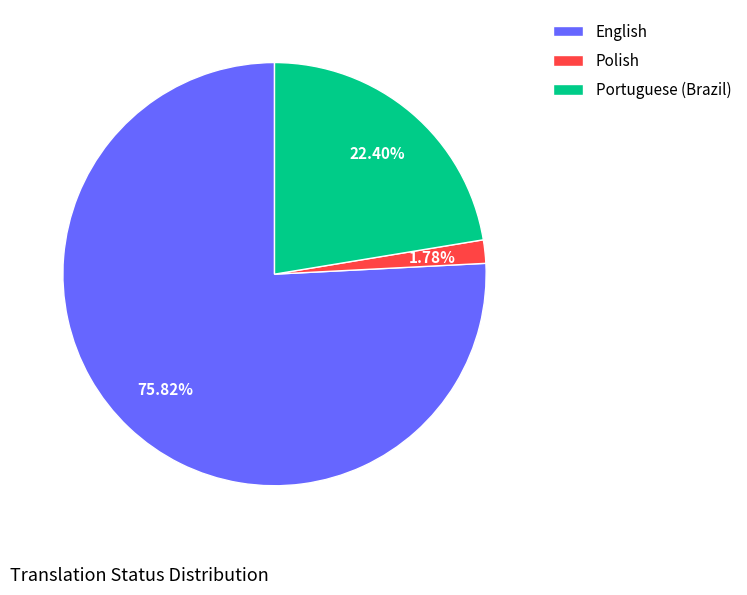

What percentage is the Portuguese (Brazil) slice, to the nearest percent?

22%